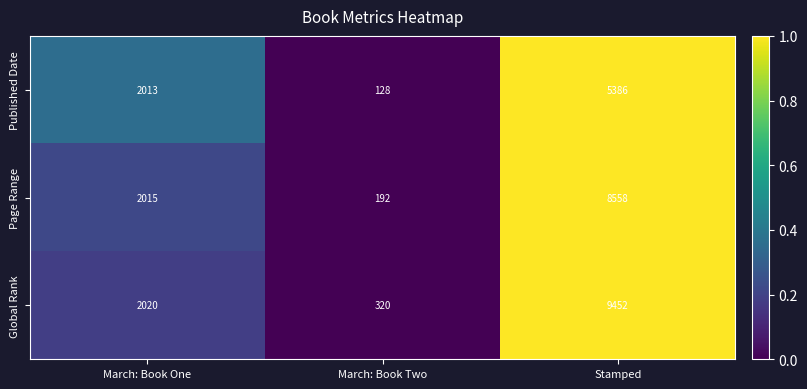

Rank the series by their maximum value, from highest to lowest.

Global Rank, Page Range, Published Date